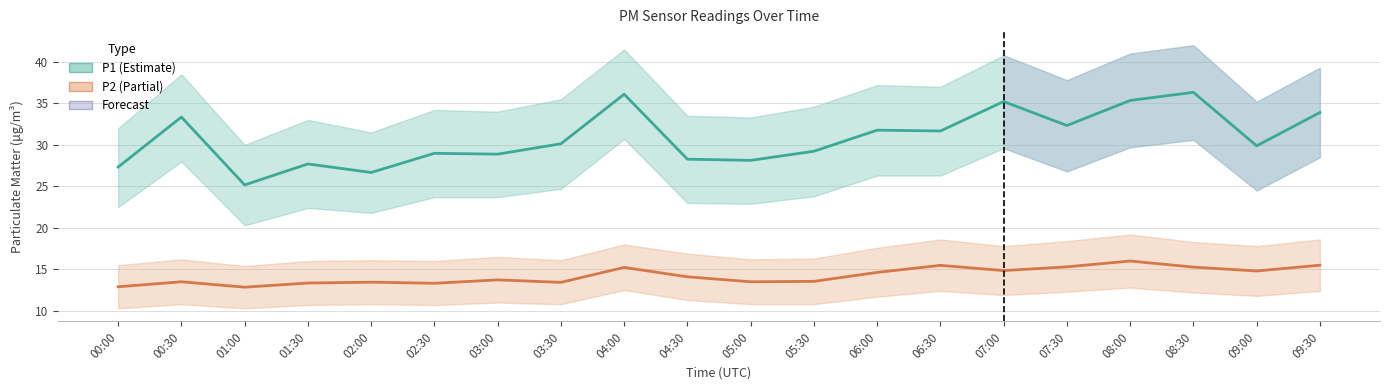

Where is the first local minimum for P1 (PM10)?

01:00